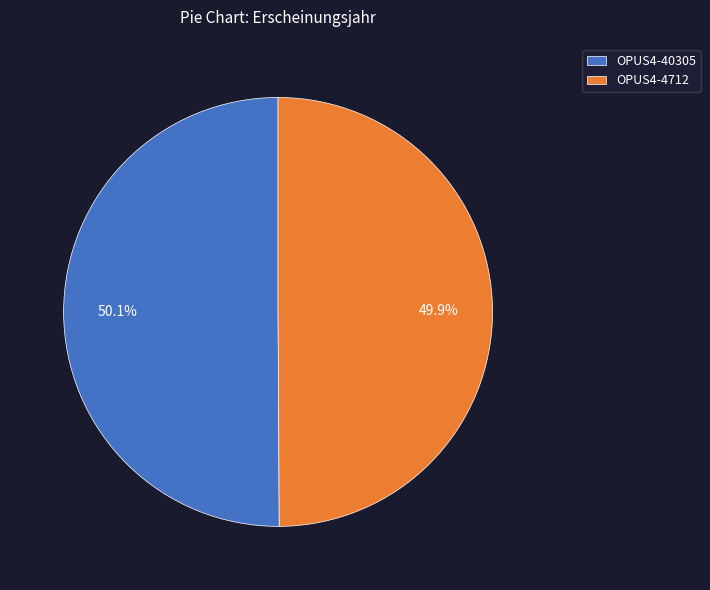

Is there any slice that represents more than half of the pie?

Yes